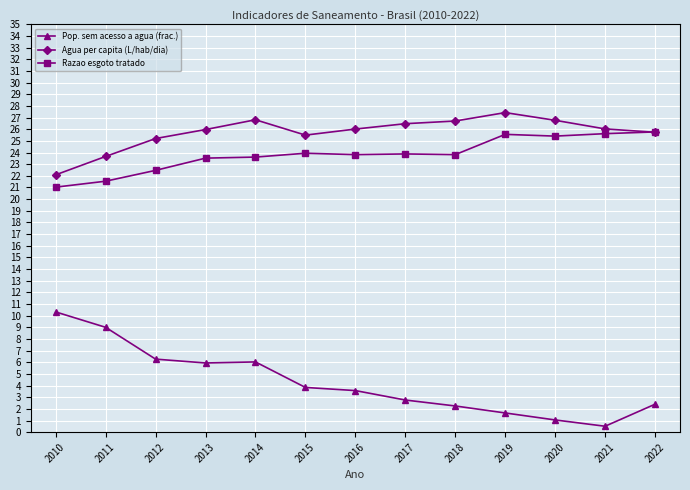

Read the Razao esgoto tratado value at 2014.

23.6